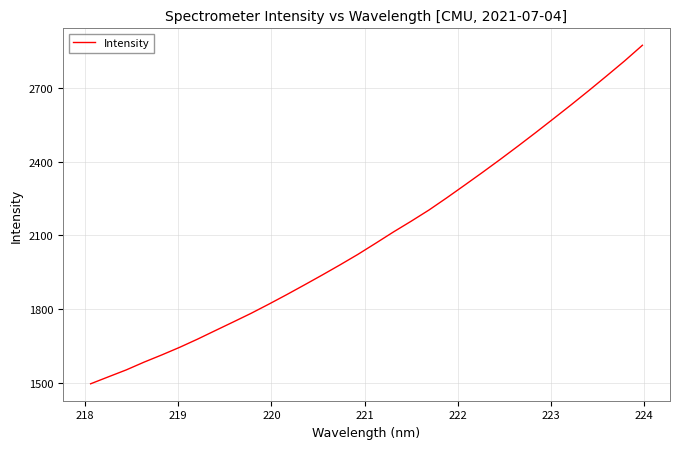

What is the smallest value displayed?

1495.2